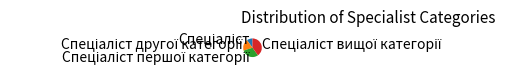

Does any single category account for the majority?

No